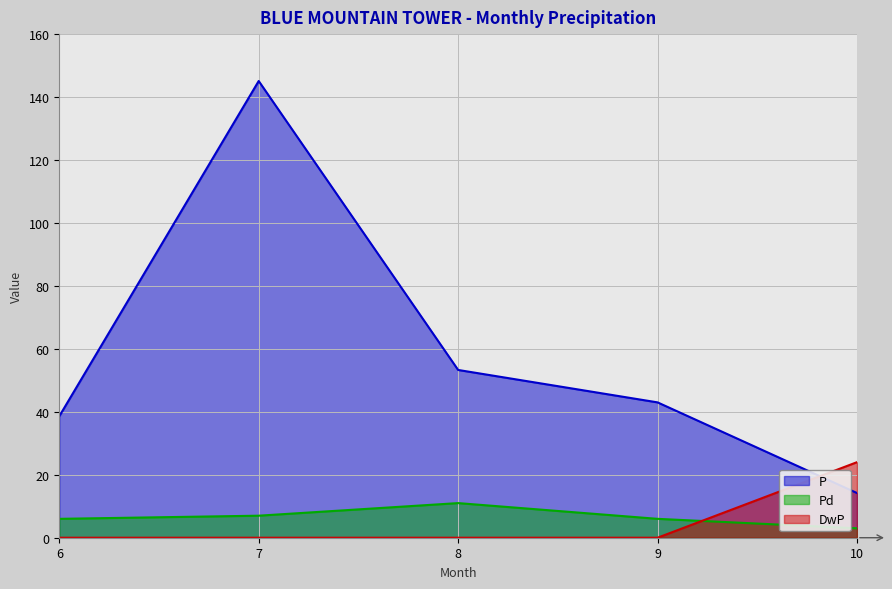

Which series has the largest total across all categories?

P